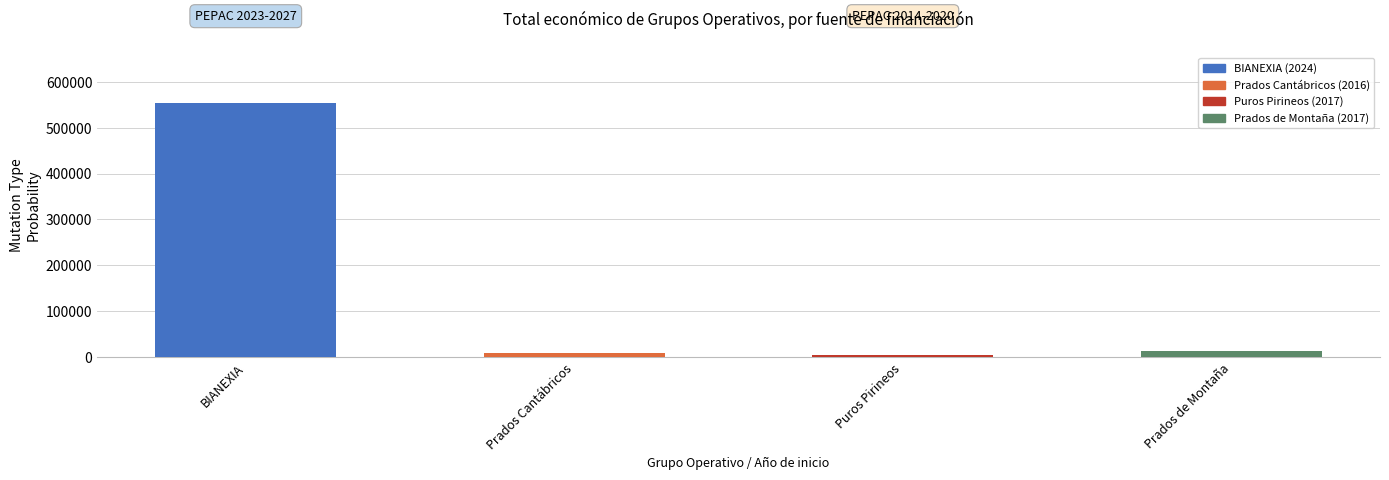

Where does the data first go above 11920?

BIANEXIA